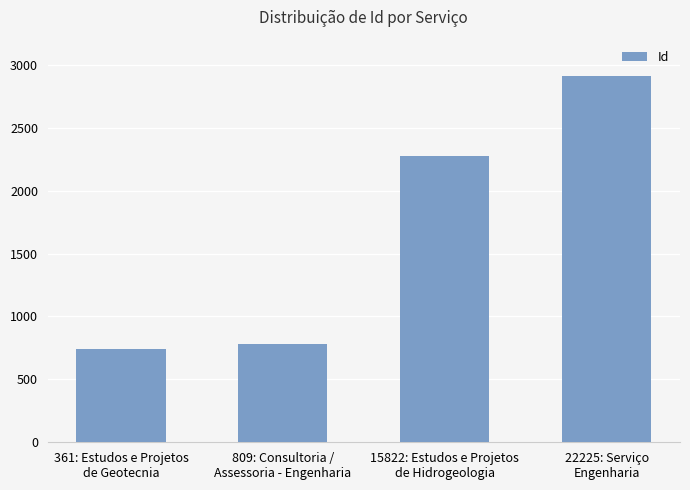

Is it true that the value at 809: Consultoria /
Assessoria - Engenharia is 784?

True